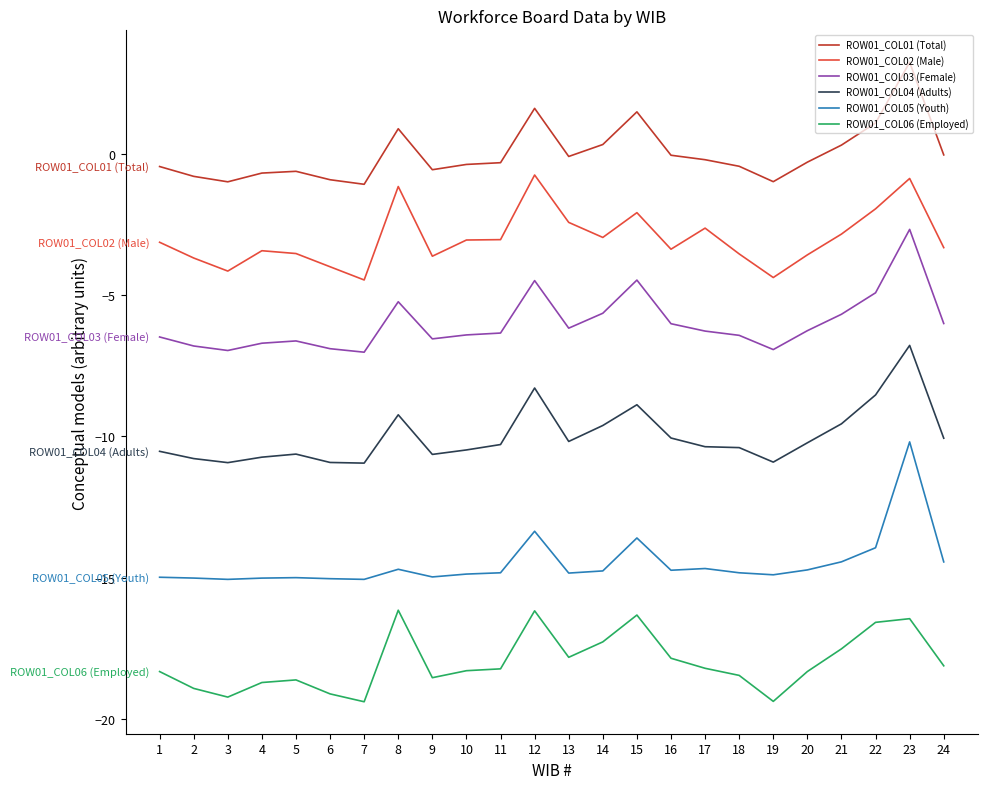

What is the average value of the ROW01_COL02 (Male) series?

-3.0